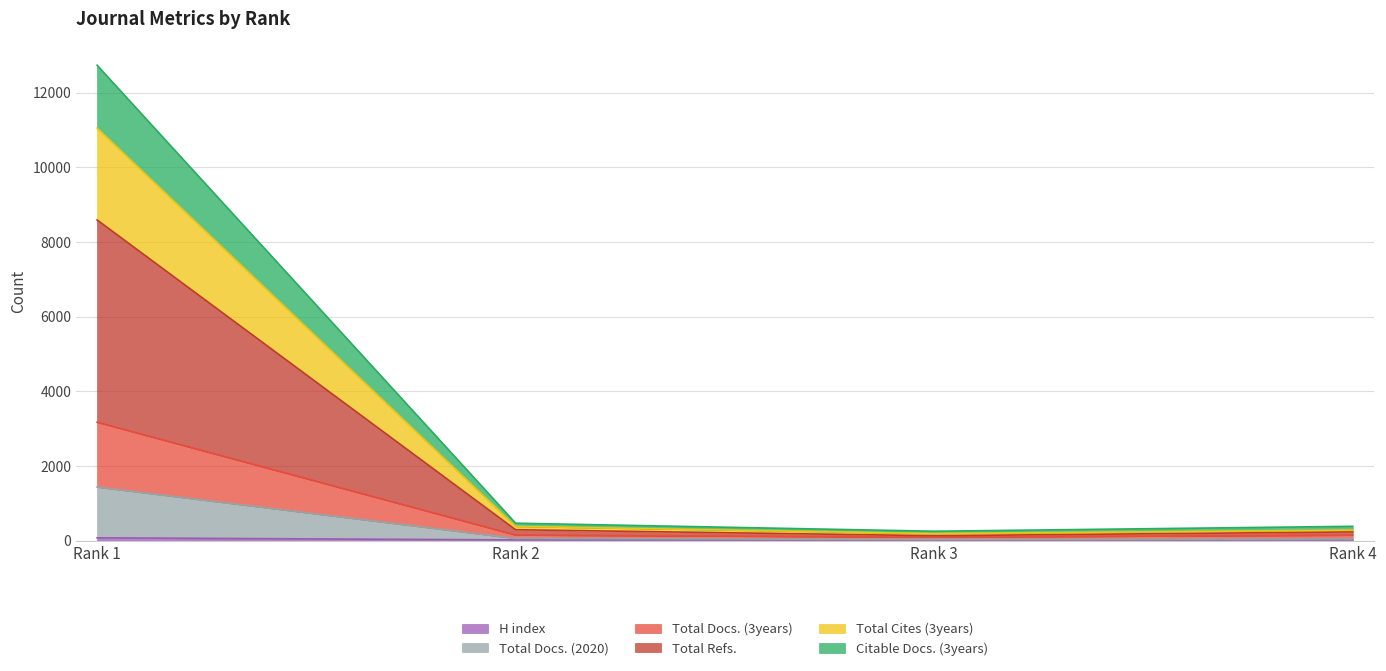

At which label does H index reach its peak?

Rank 1